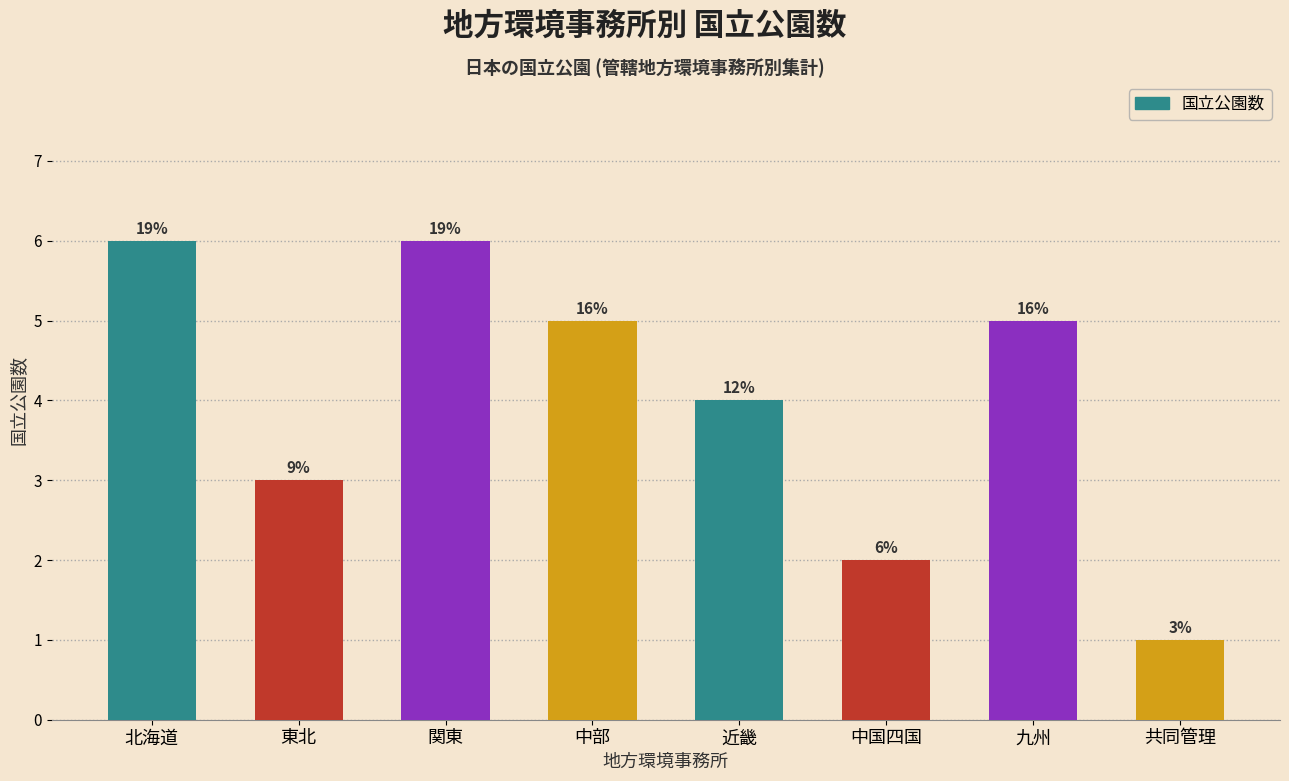

Read the value at 関東.

6